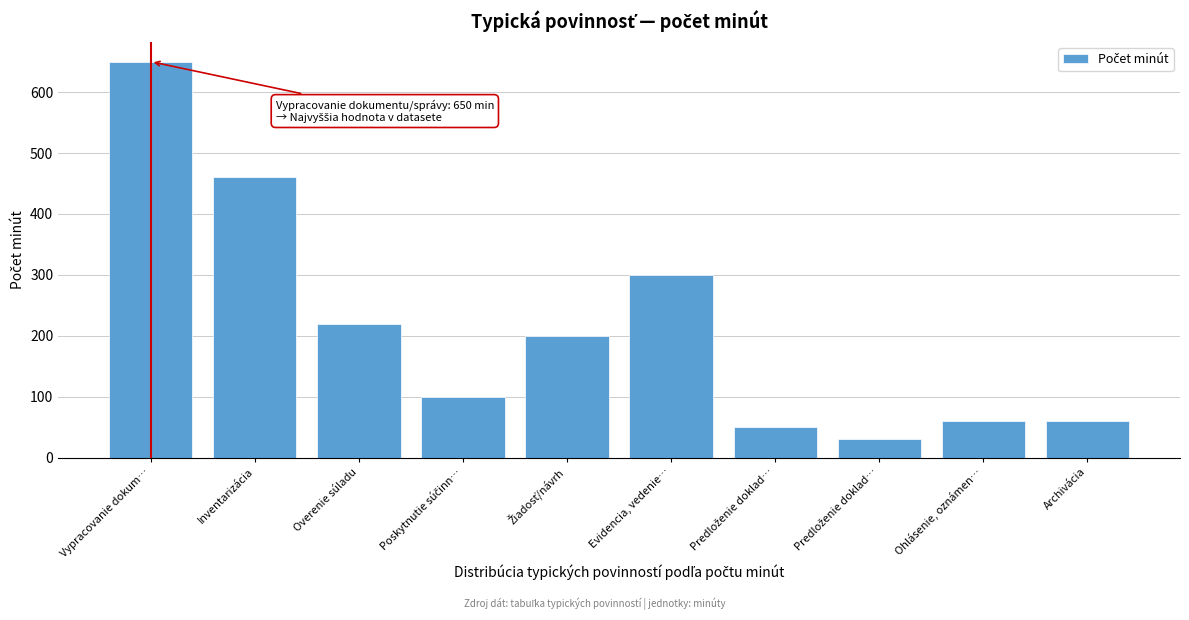

Are the bars horizontal?

No